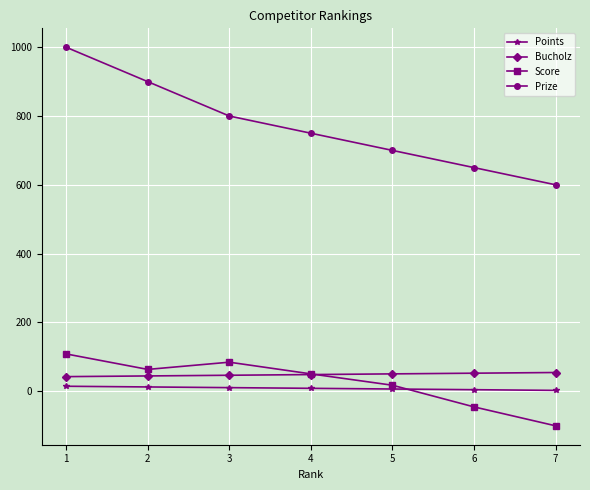

Between 4 and 6, which series saw the biggest shift?

Prize